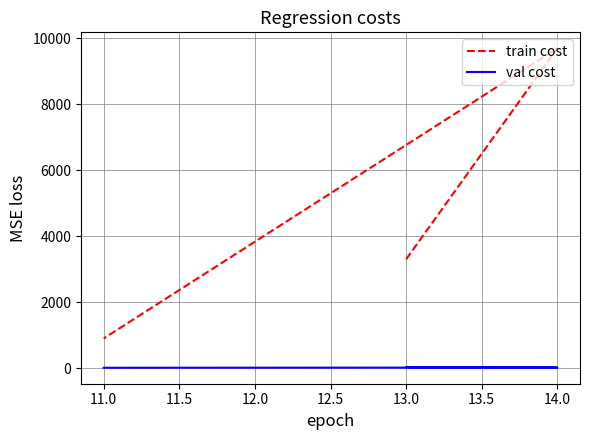

Rank the series by their maximum value, from lowest to highest.

val cost, train cost